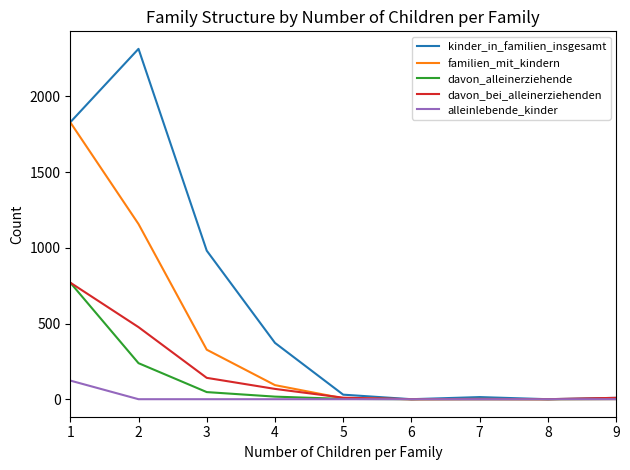

Which series has the largest total across all categories?

kinder_in_familien_insgesamt